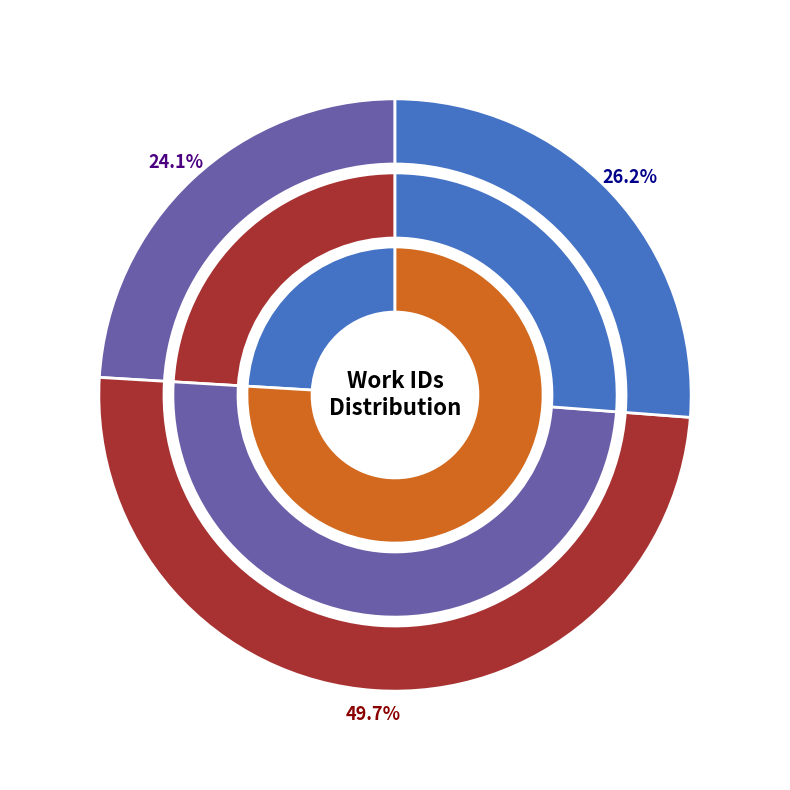

To the nearest percent, what percentage of the pie is 2005-07-19?

24%